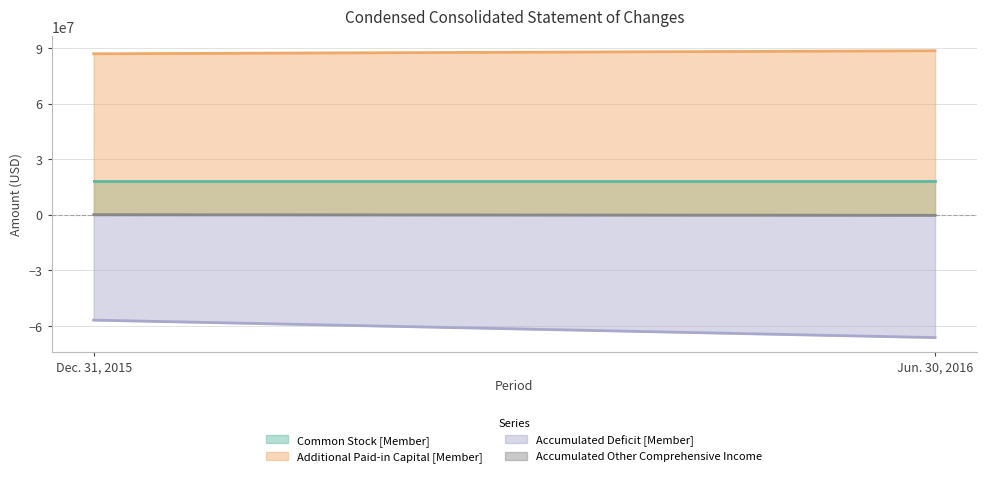

Between Dec. 31, 2015 and Jun. 30, 2016, which series saw the biggest shift?

Accumulated Deficit [Member]